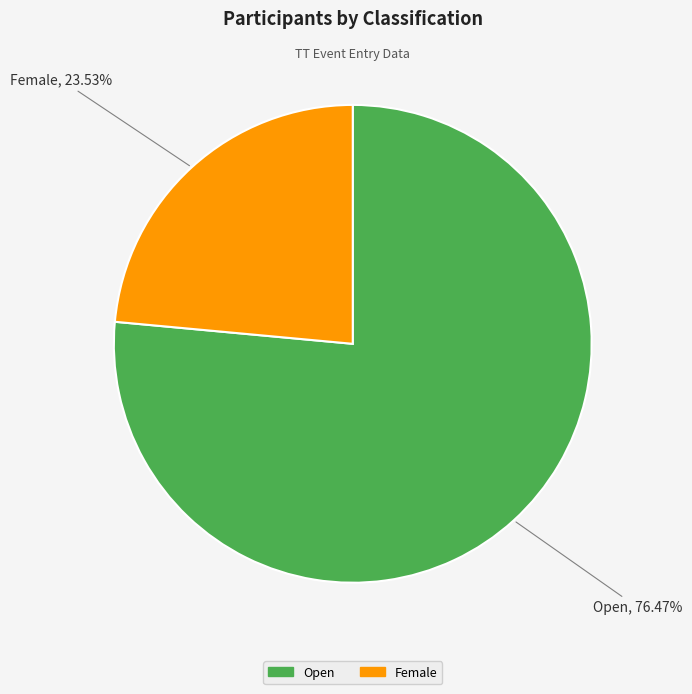

Count the number of slices in the pie.

2